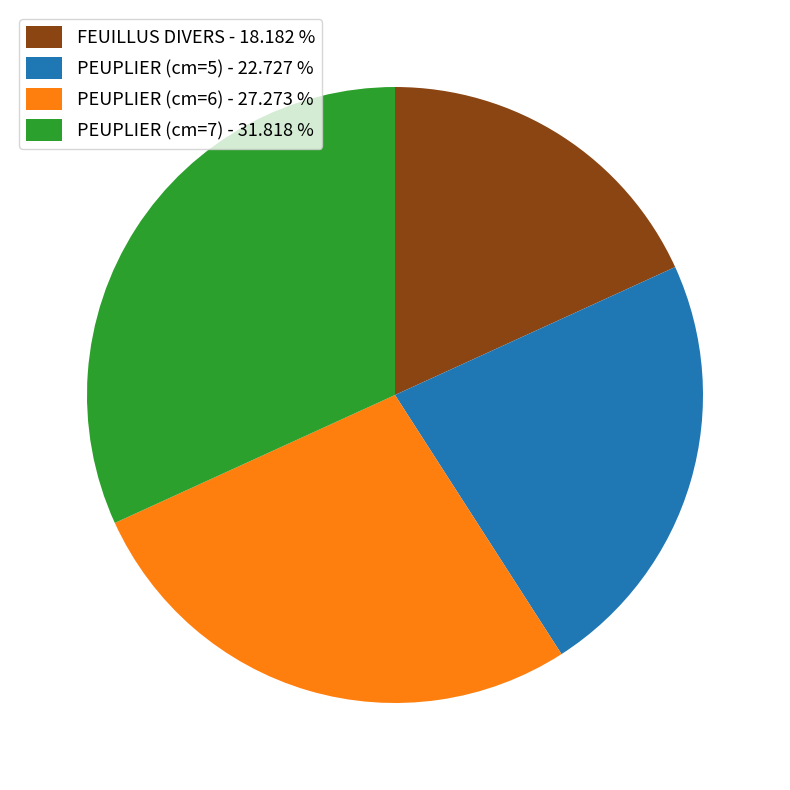

Rank the categories by value from highest to lowest.

PEUPLIER (cm=7), PEUPLIER (cm=6), PEUPLIER (cm=5), FEUILLUS DIVERS